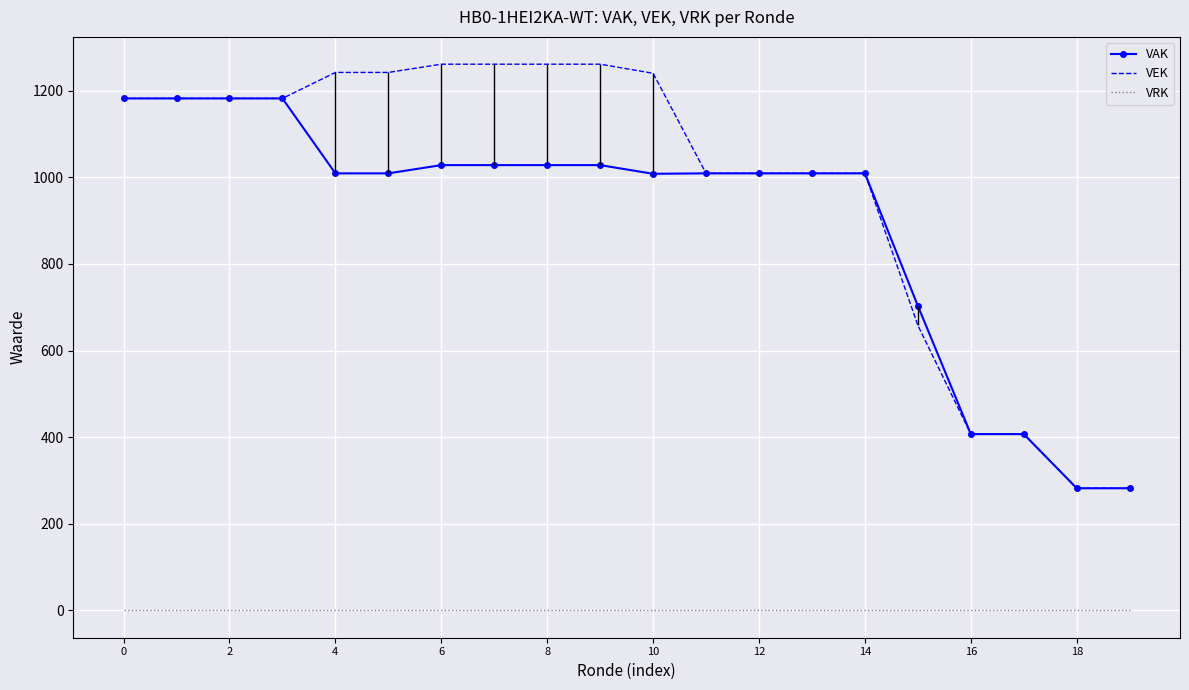

The value of VRK at 14 is 0. True or false?

True